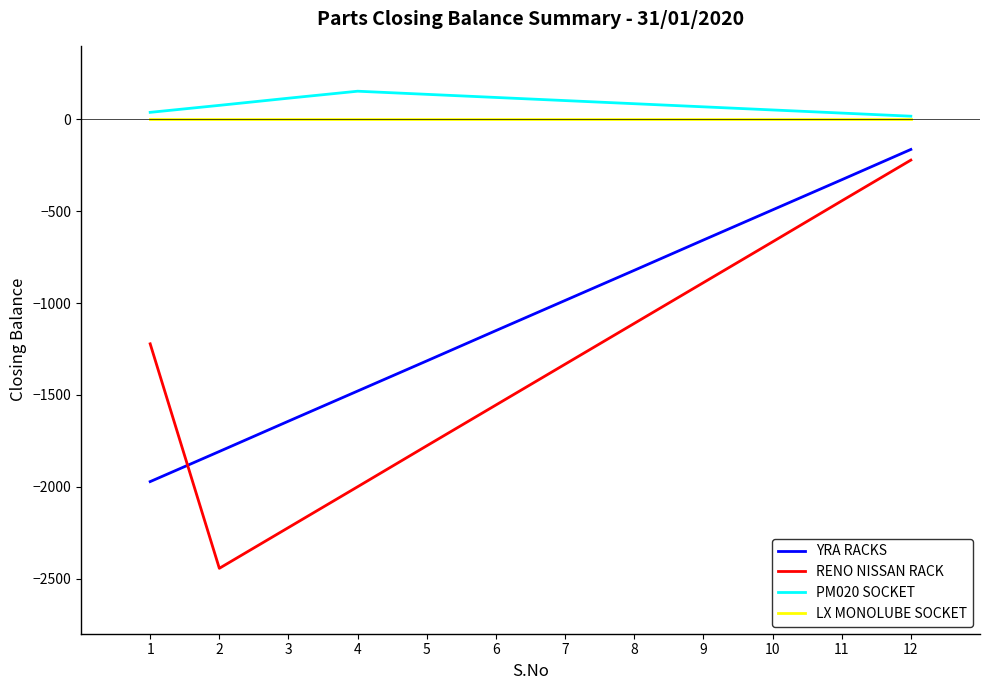

True or false: YRA RACKS and PM020 SOCKET intersect in this chart.

False